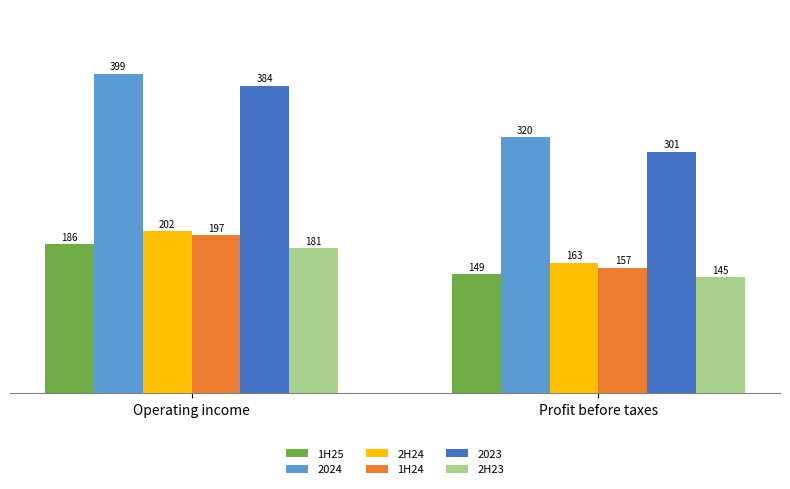

At Profit before taxes, list the series in order from largest to smallest.

2024, 2023, 2H24, 1H24, 1H25, 2H23